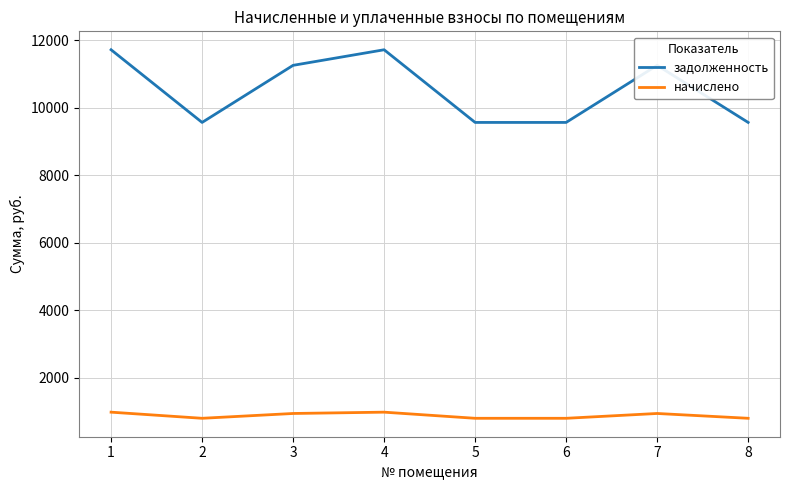

What is the difference between the highest and lowest values at 4?

10723.8